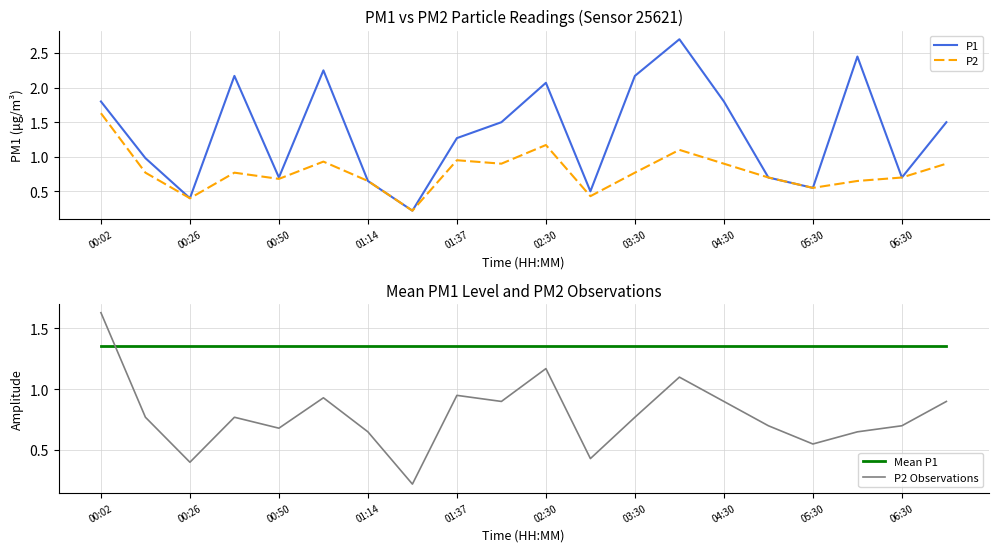

Is it true that P1 equals 0.7 at 00:50?

True